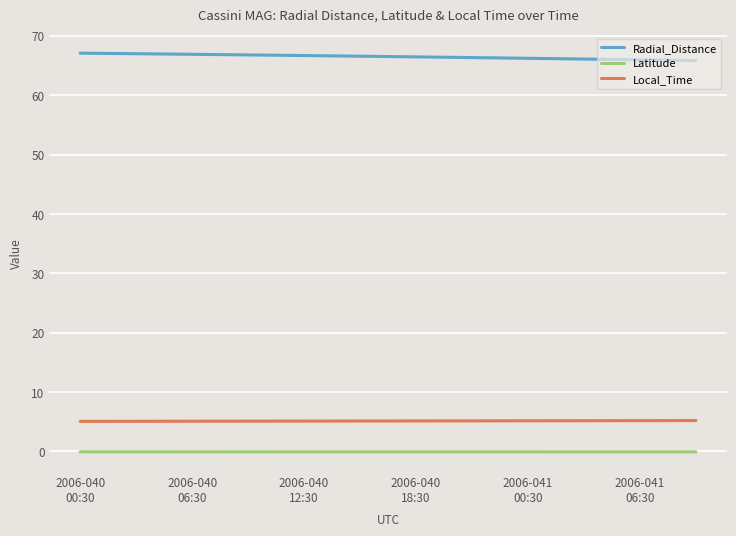

True or false: Radial_Distance and Local_Time cross at least once.

False